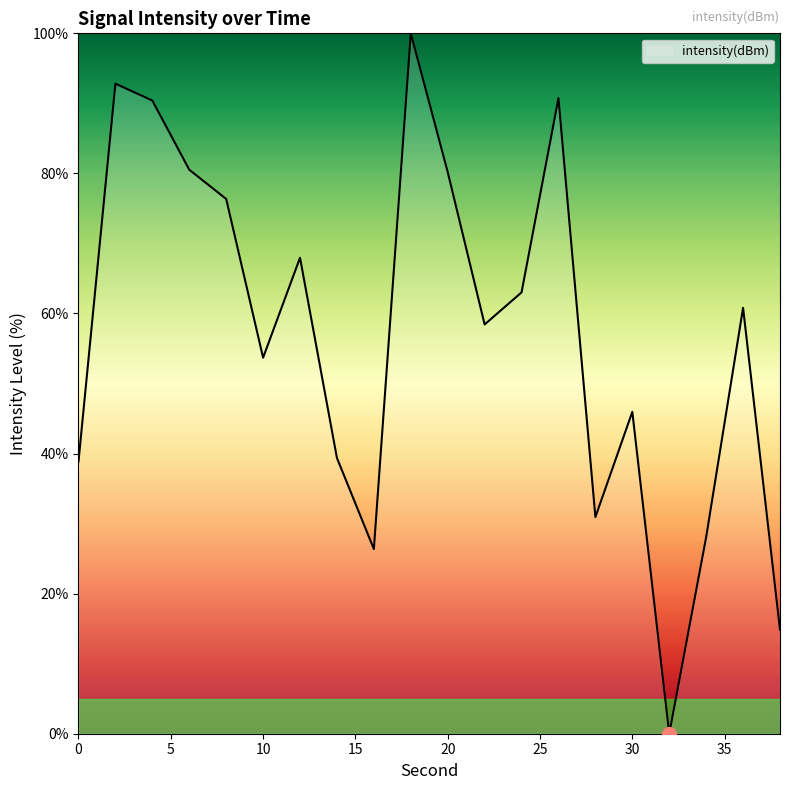

What is the difference between the maximum and minimum values?

100.0